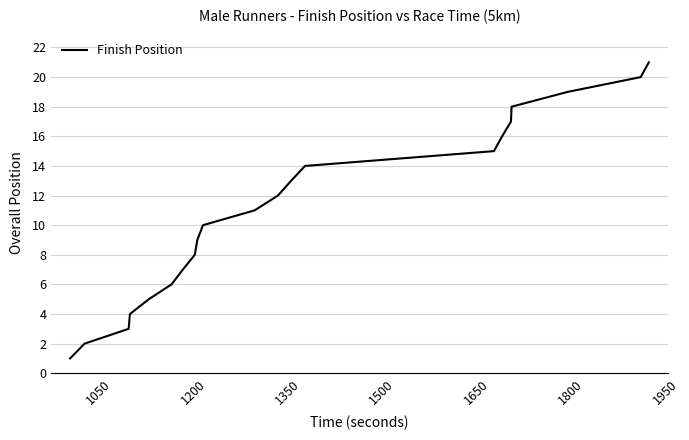

What is the maximum value shown in the chart?

21